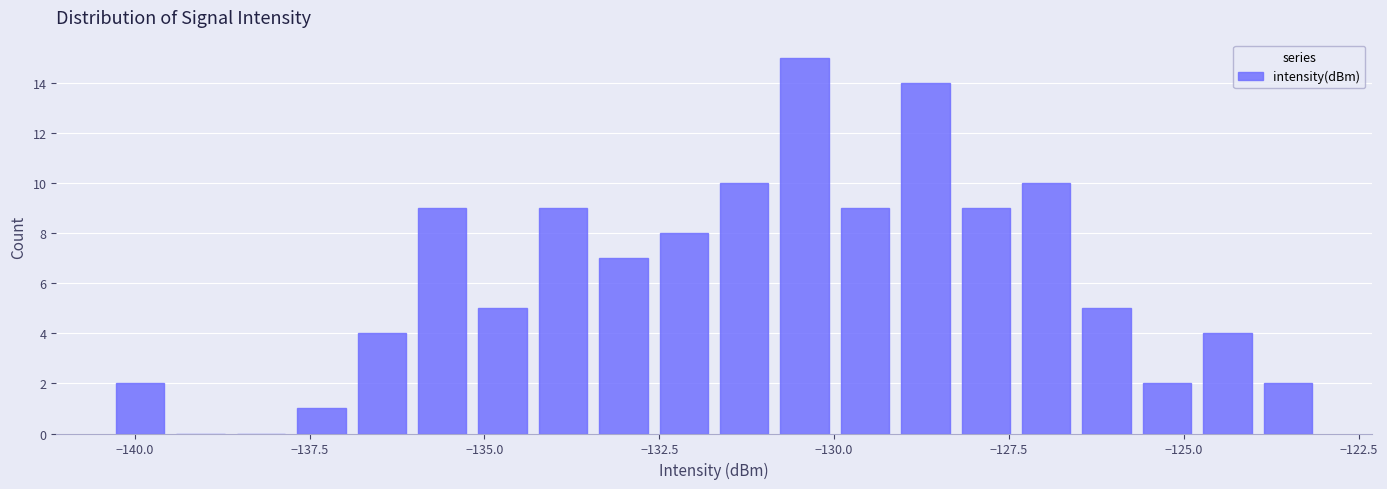

Around what value on the x-axis is the tallest bar? Give the approximate position of its centre, as read against the axis.

-130.5